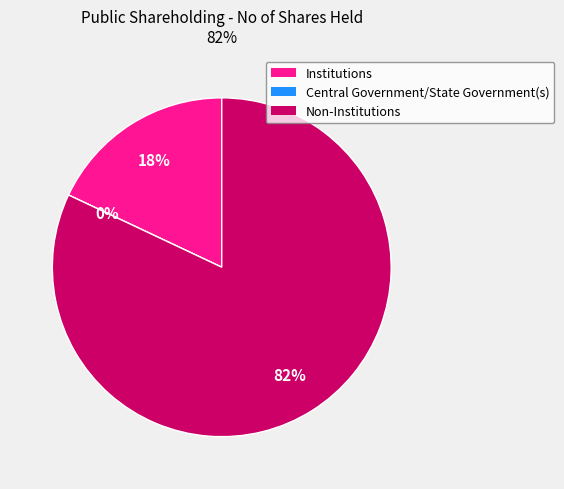

Count the number of slices in the pie.

3